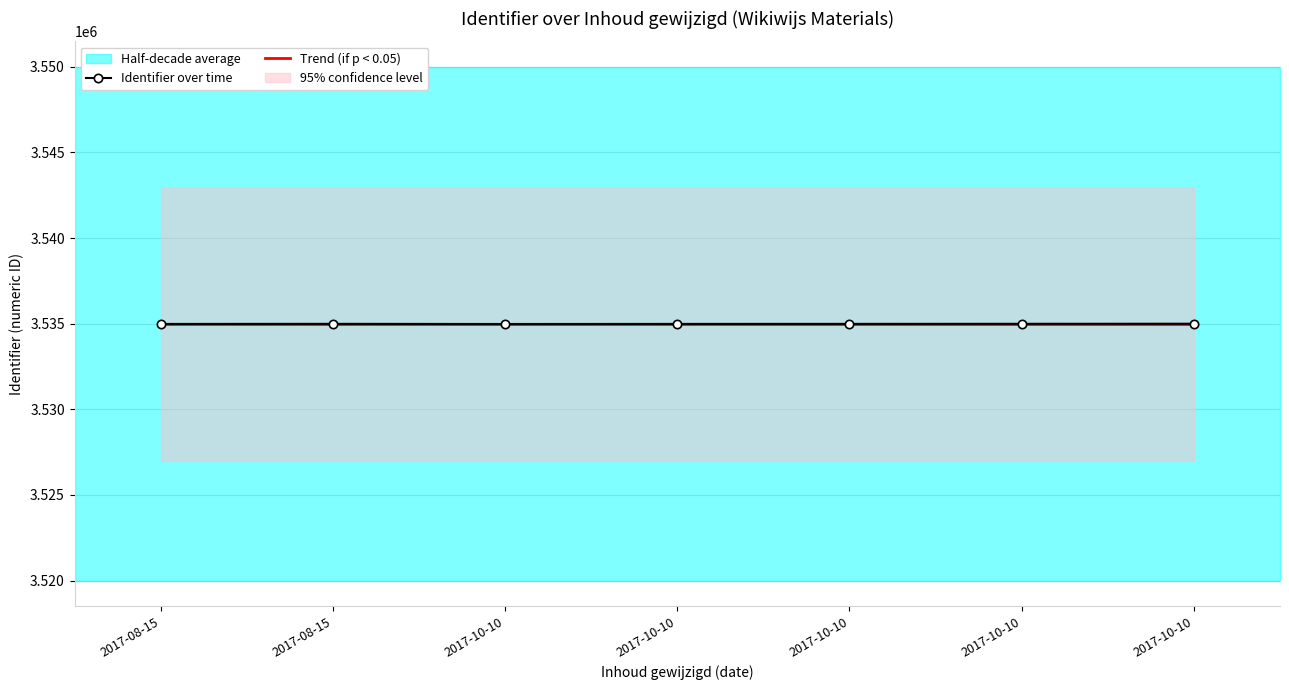

What is the difference between the highest and lowest values at 2017-08-15?

4.1